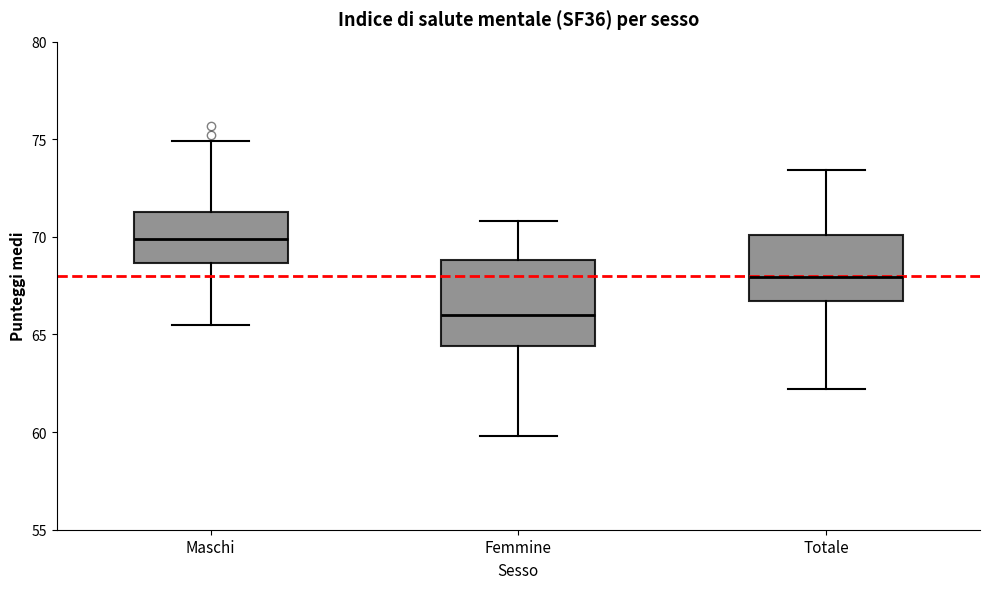

Reading left to right, transcribe this box plot: for each box, give where its median line is, the range the box spans, and where its two whiskers end, as read against the y-axis. The values are not printed on the chart, so give them approximately, as read against the axis.

Maschi: median 70.0, box 68.5 to 71.5, whiskers 65.5 to 75.0
Femmine: median 66.0, box 64.5 to 69.0, whiskers 60.0 to 71.0
Totale: median 68.0, box 66.5 to 70.0, whiskers 62.0 to 73.5